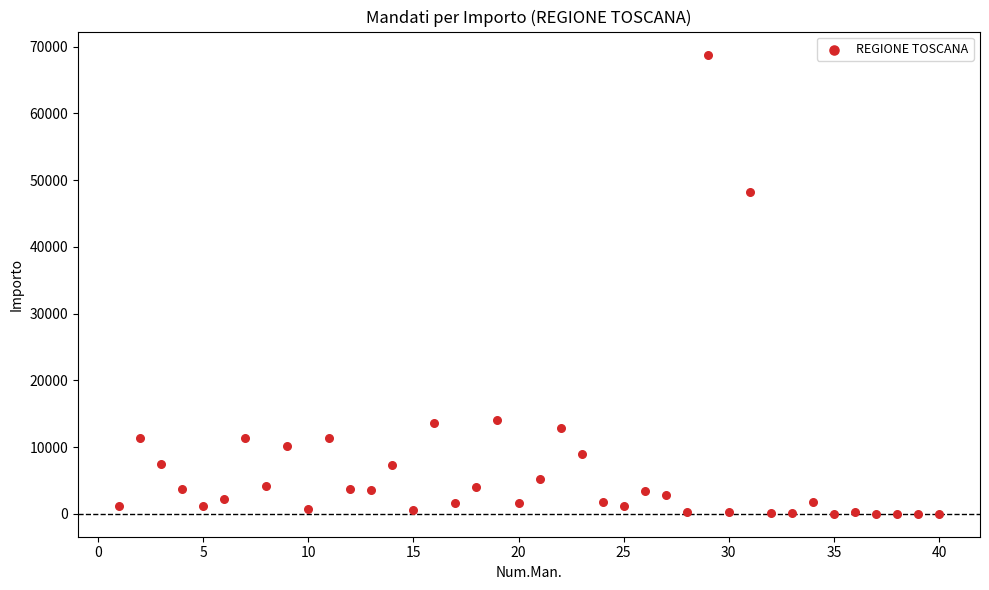

What Y value in the scatter plot is closest to 34418?

48218.1